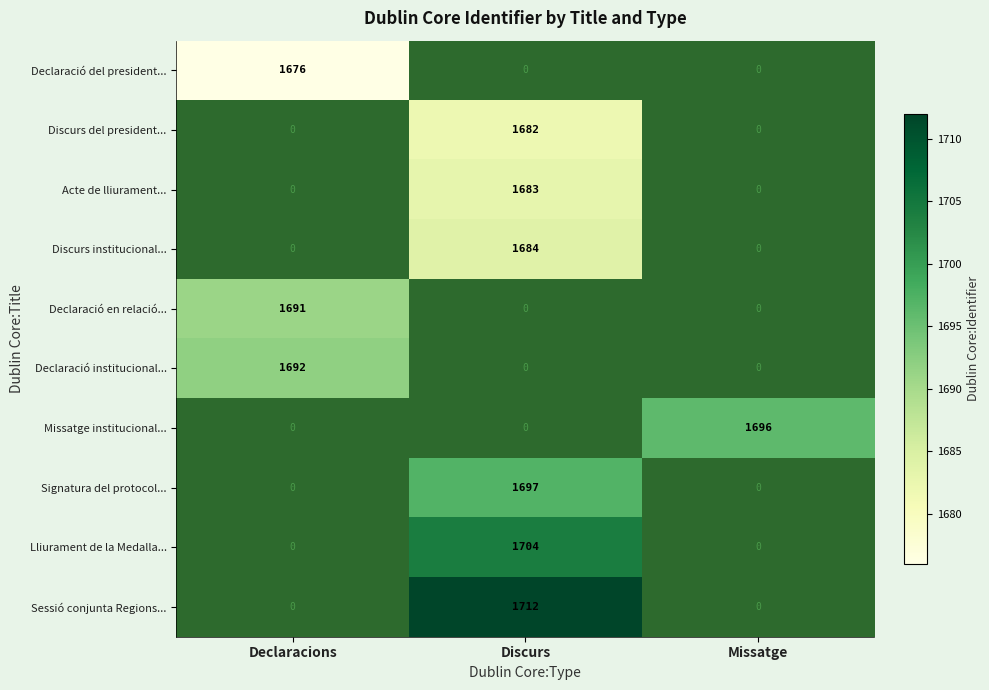

Which category has the highest value across all series?

Discurs